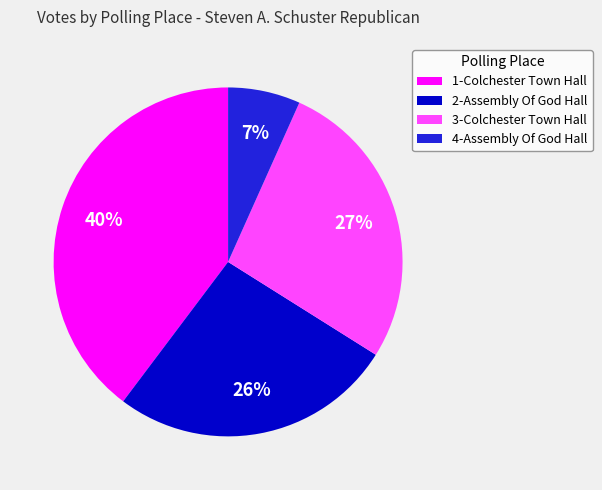

Count the number of slices in the pie.

4